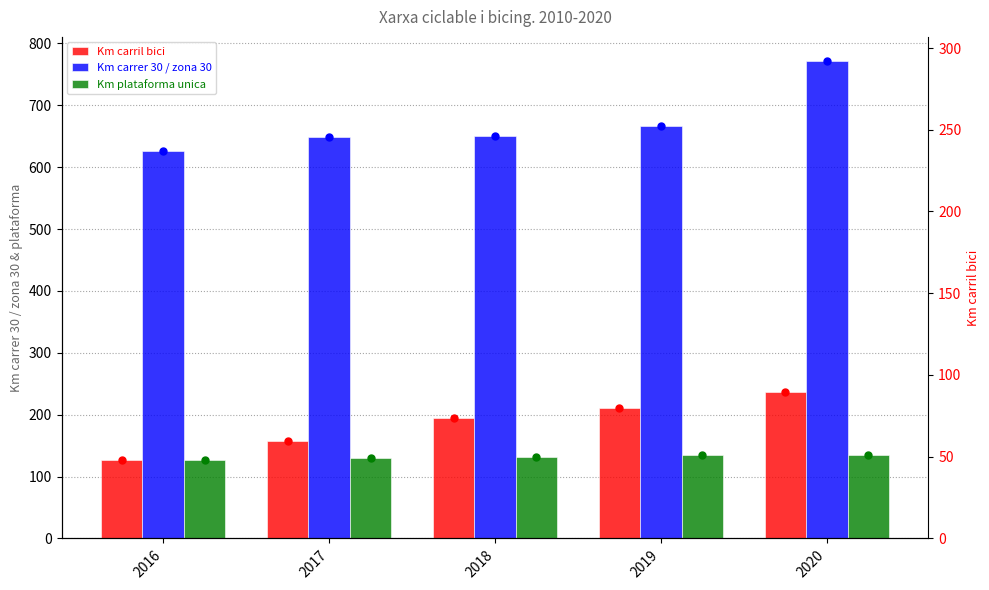

Read the Km carril bici value at 2017.

157.1